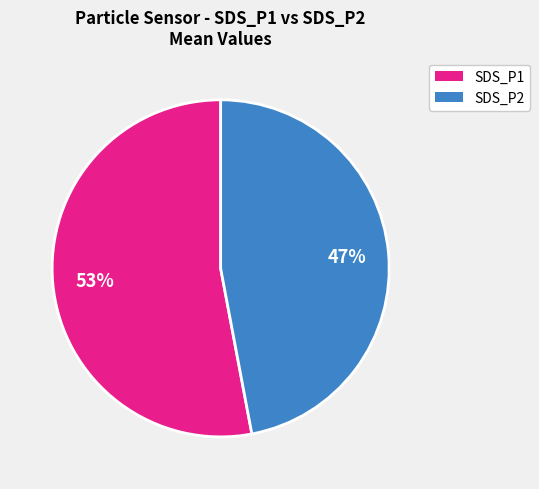

Is there a majority slice in this chart?

Yes